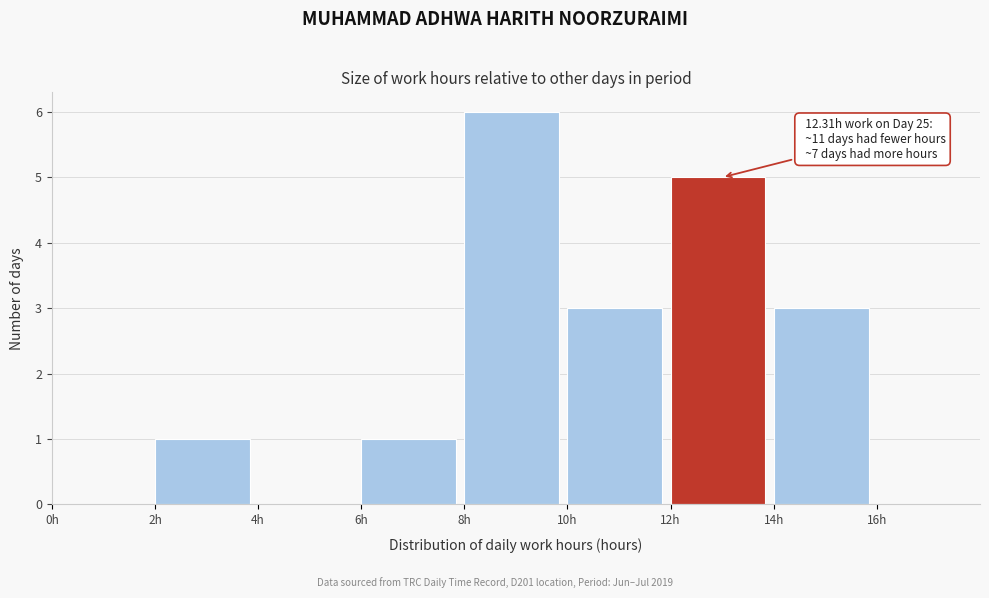

Which range on the x-axis has the tallest bar?

8 to 10